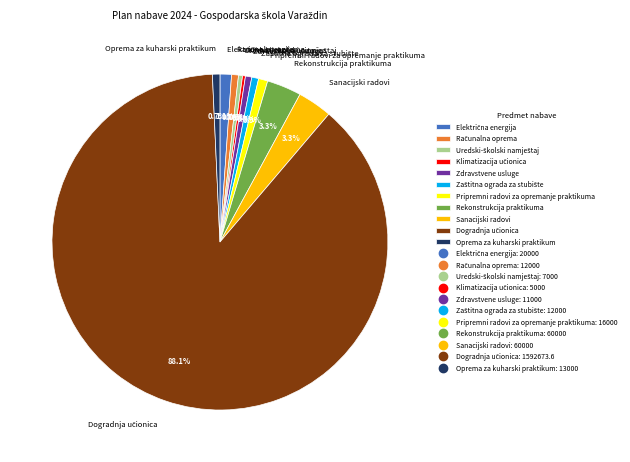

Does any single category account for the majority?

Yes